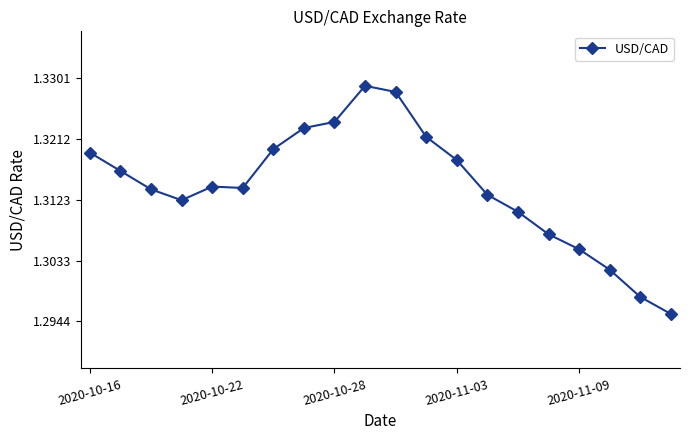

What is the sum of all values?

26.3